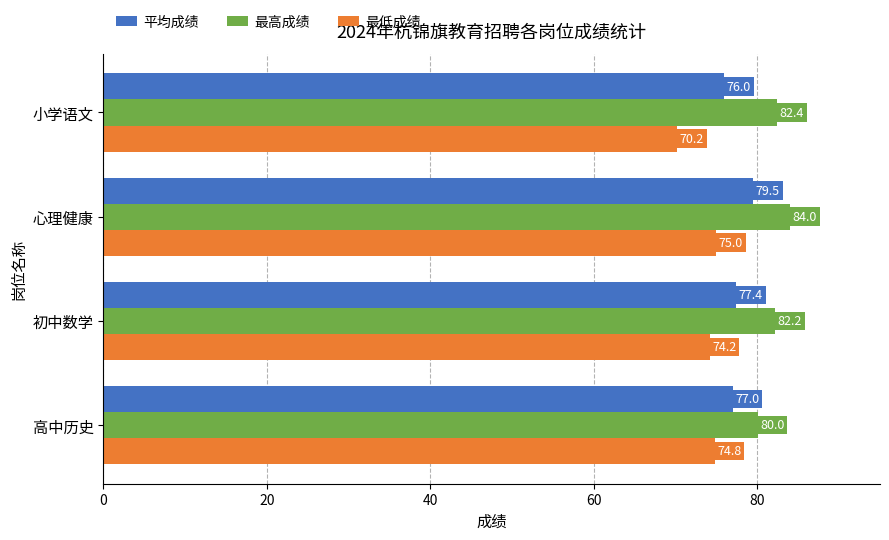

Which series changed the most between 初中数学 and 小学语文?

最低成绩